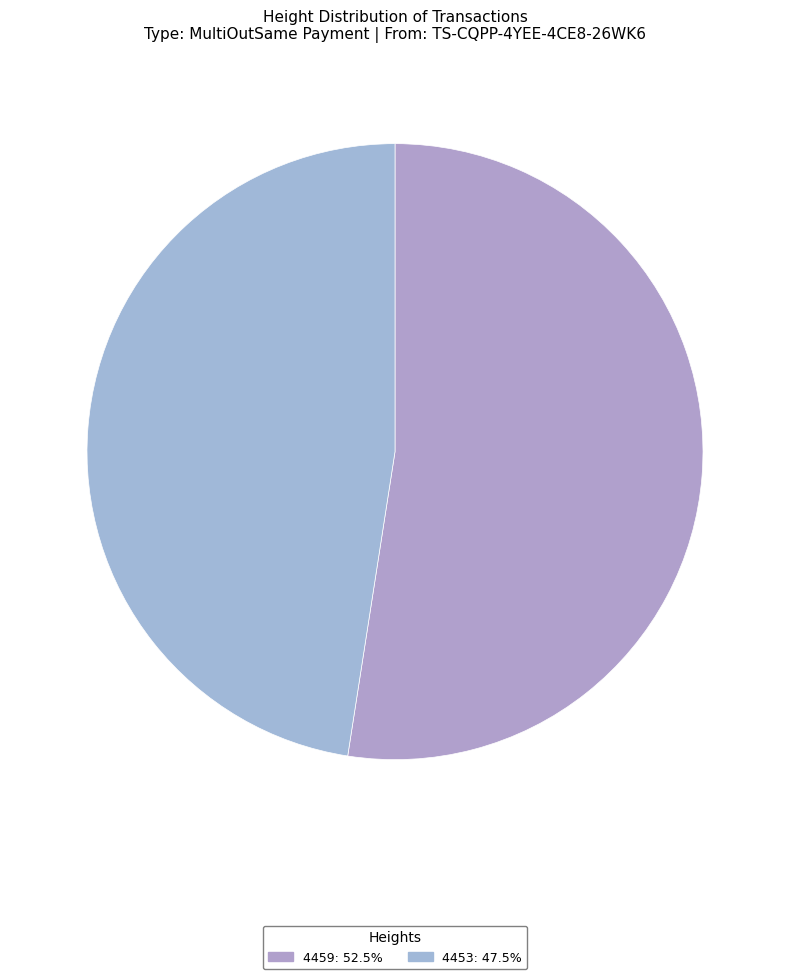

Approximately how many times larger is the value at 4459 compared to 4453?

1.1